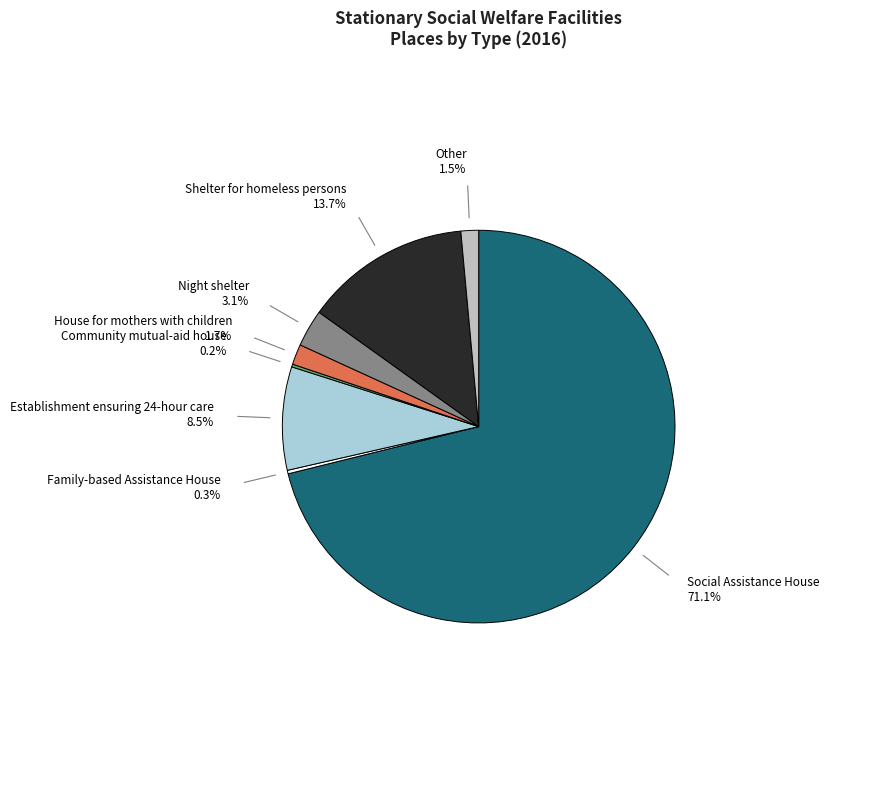

Does any single category account for the majority?

Yes